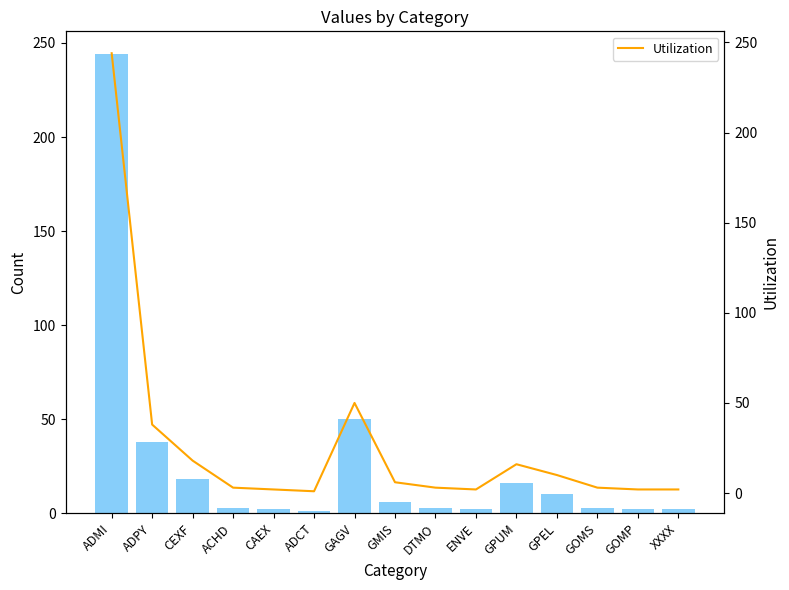

At which label does Utilization reach its peak?

ADMI